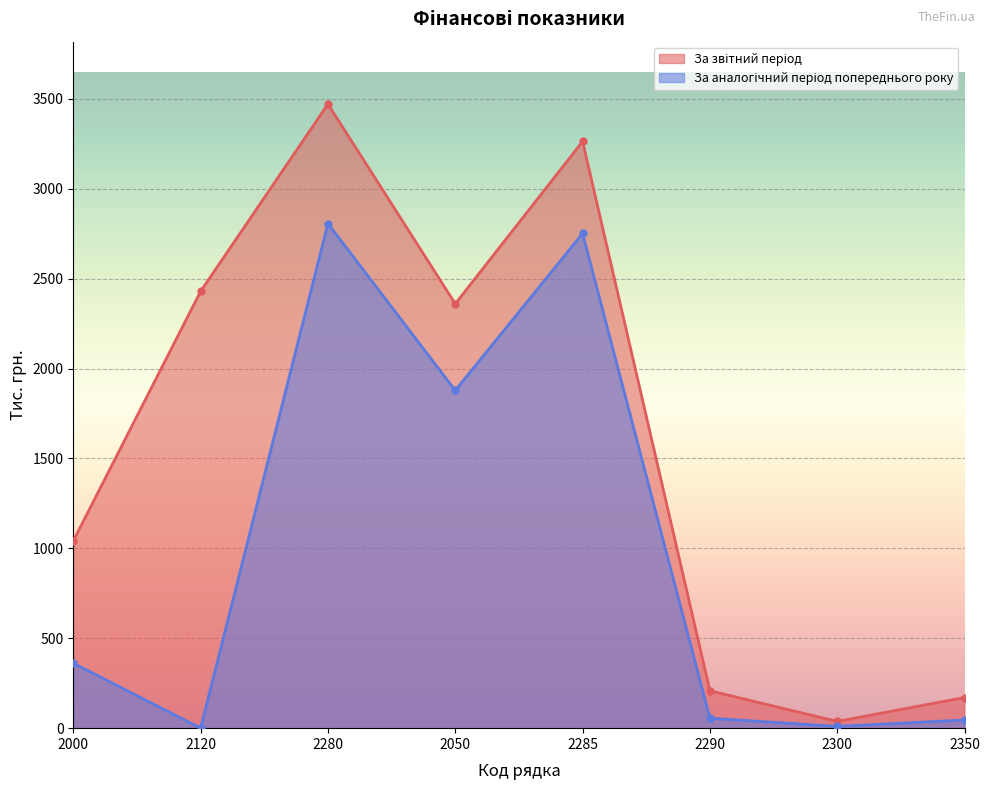

Which series has the largest total across all categories?

За звітний період